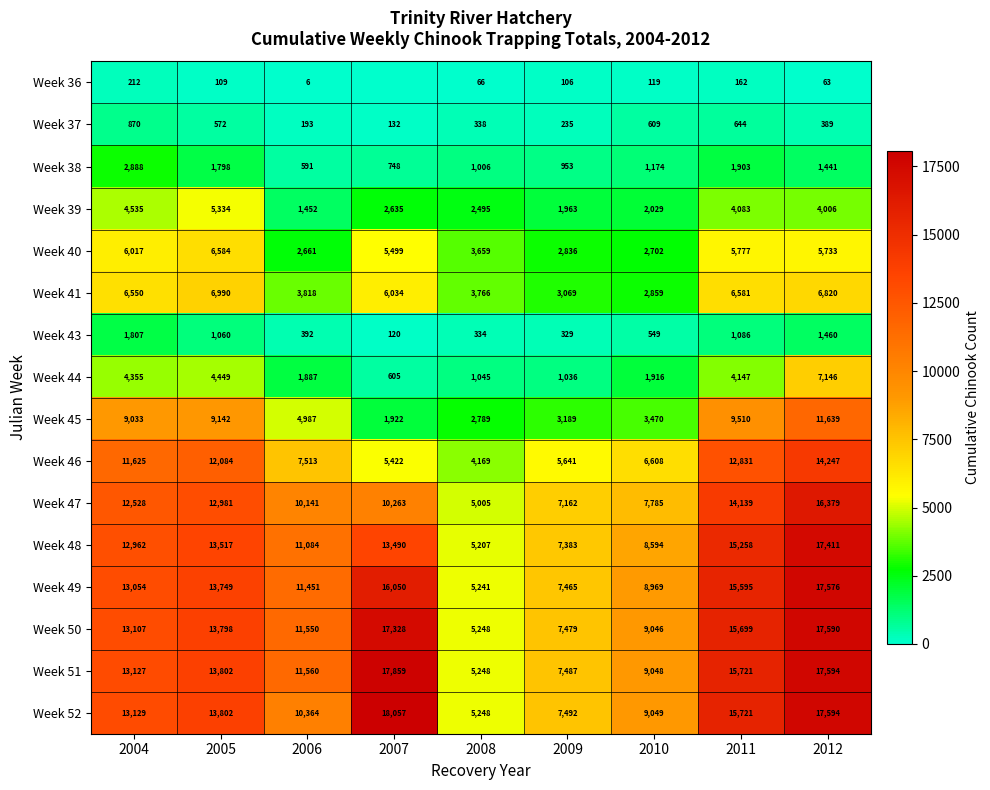

What value does the Week 50 series have at 2008, to the nearest 10?

5250